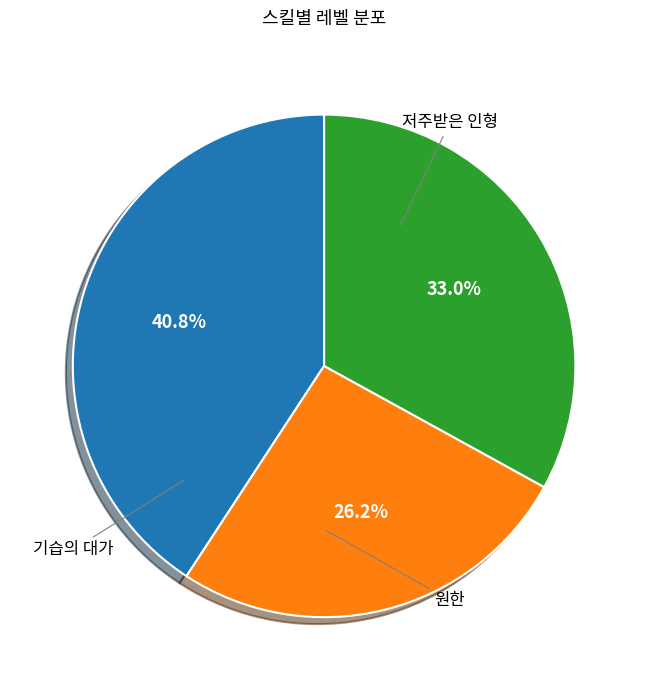

Is there a majority slice in this chart?

No